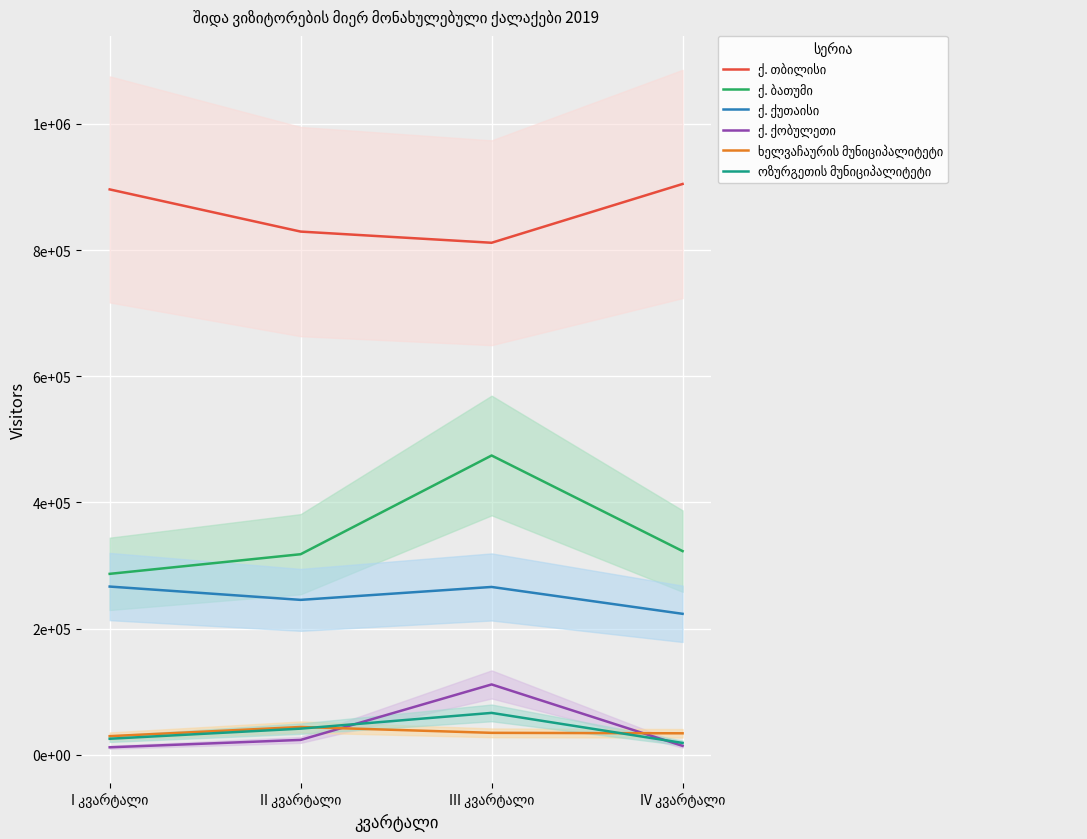

True or false: ოზურგეთის მუნიციპალიტეტი has a value of 30090 at IV კვარტალი.

False